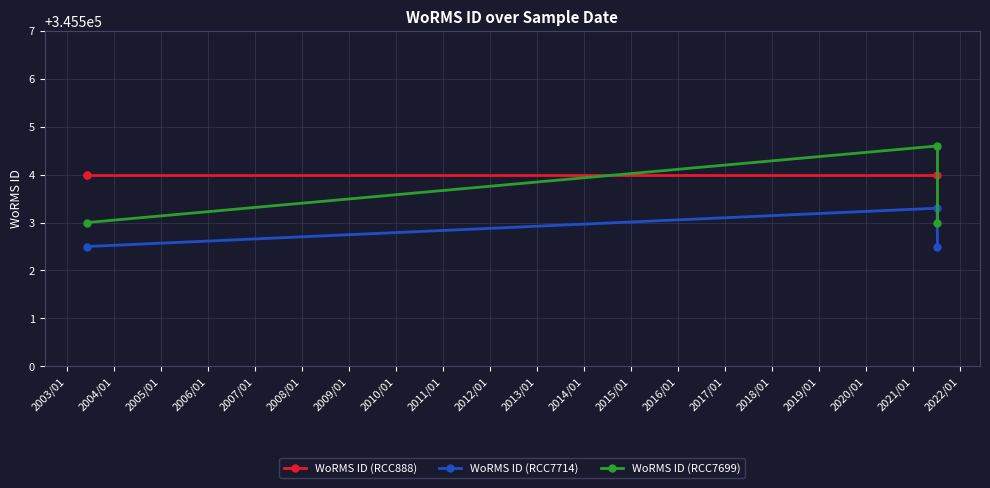

What is the maximum value for WoRMS ID (RCC7714)?

345503.3